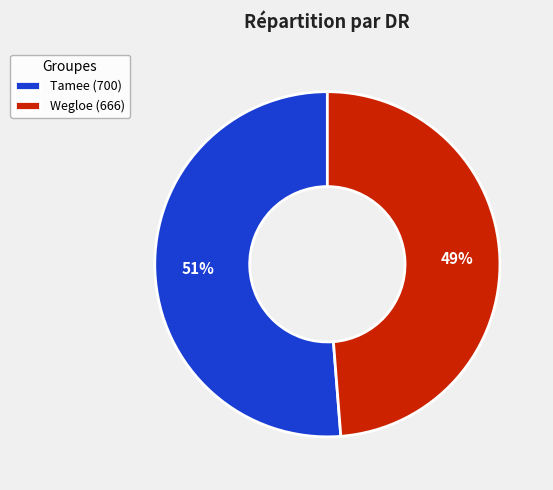

True or false: Wegloe accounts for 61% of the total.

False